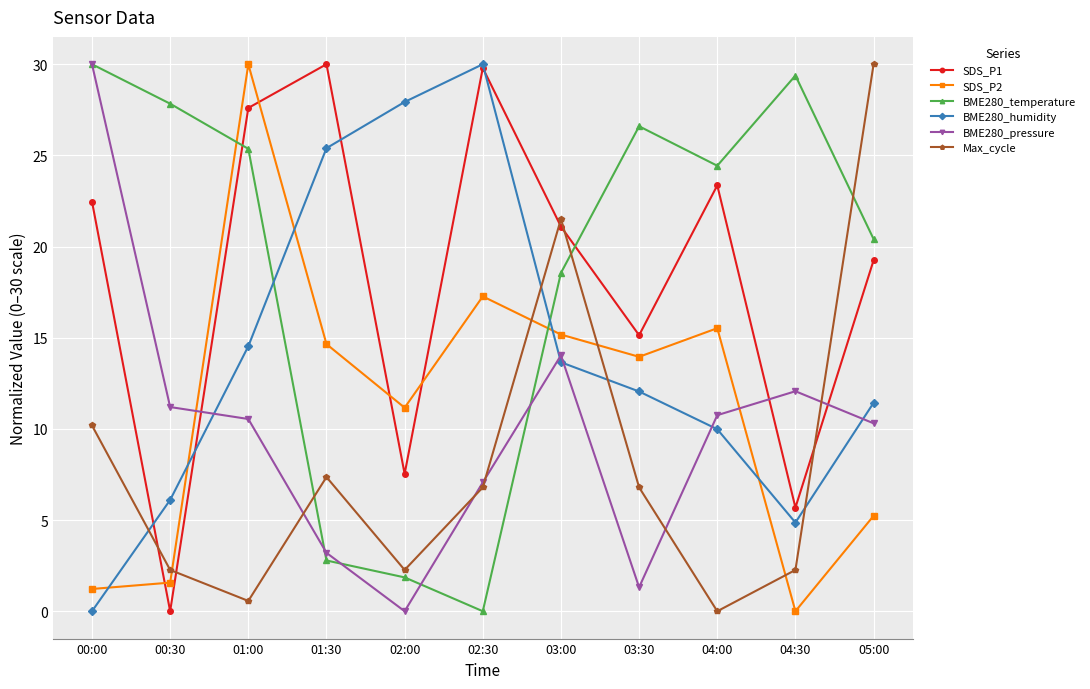

Where is the first local maximum for Max_cycle?

01:30